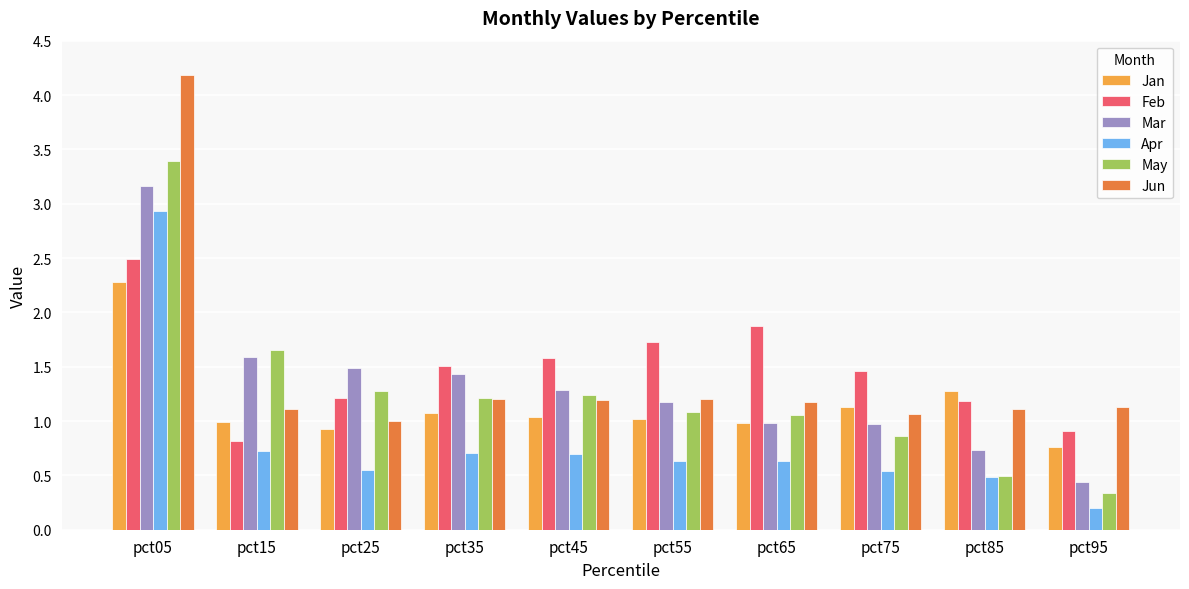

Which series changed the most between pct55 and pct75?

Feb